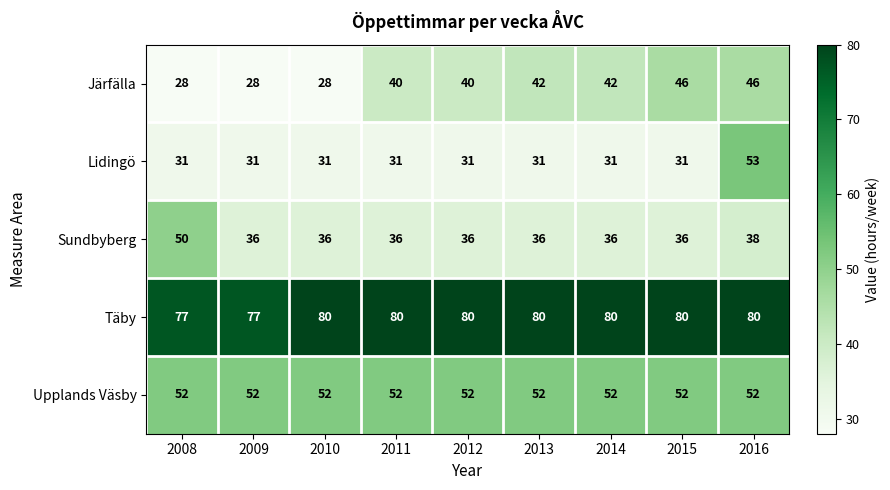

What is the difference between the Täby values at 2014 and 2009?

3